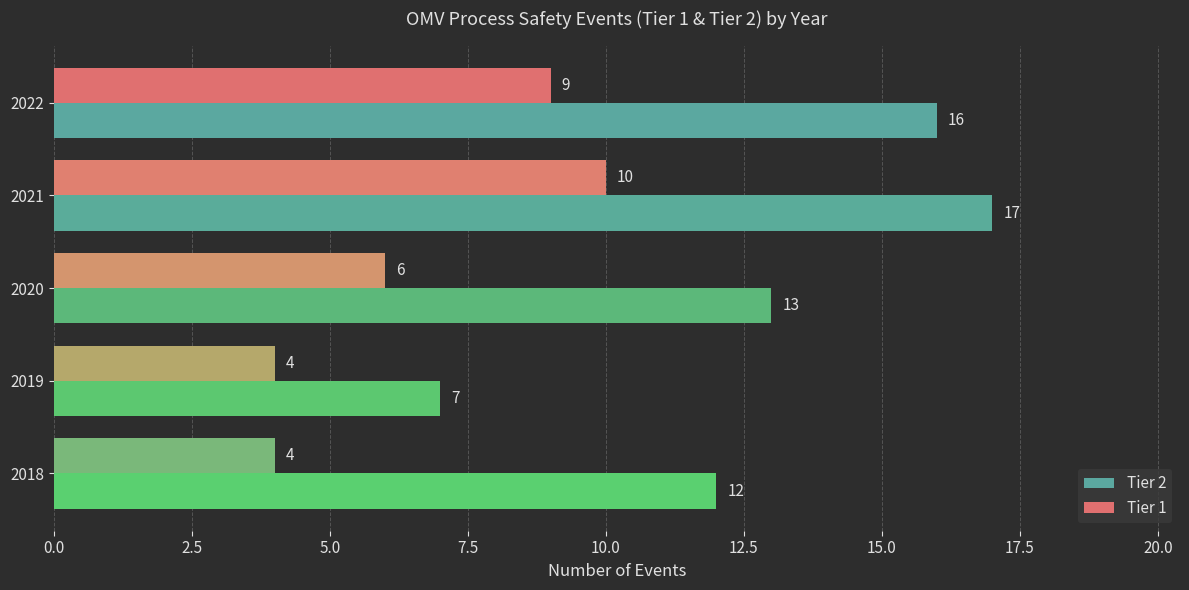

Rank the categories by Tier 2 value from highest to lowest.

2021, 2022, 2020, 2018, 2019